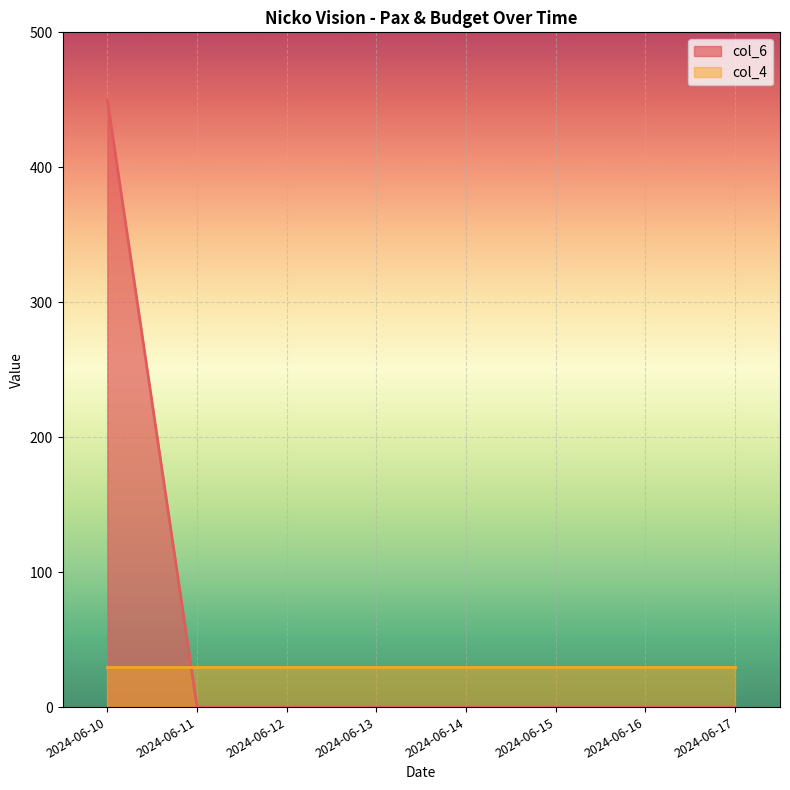

At which label is the value closest to 225?

2024-06-10